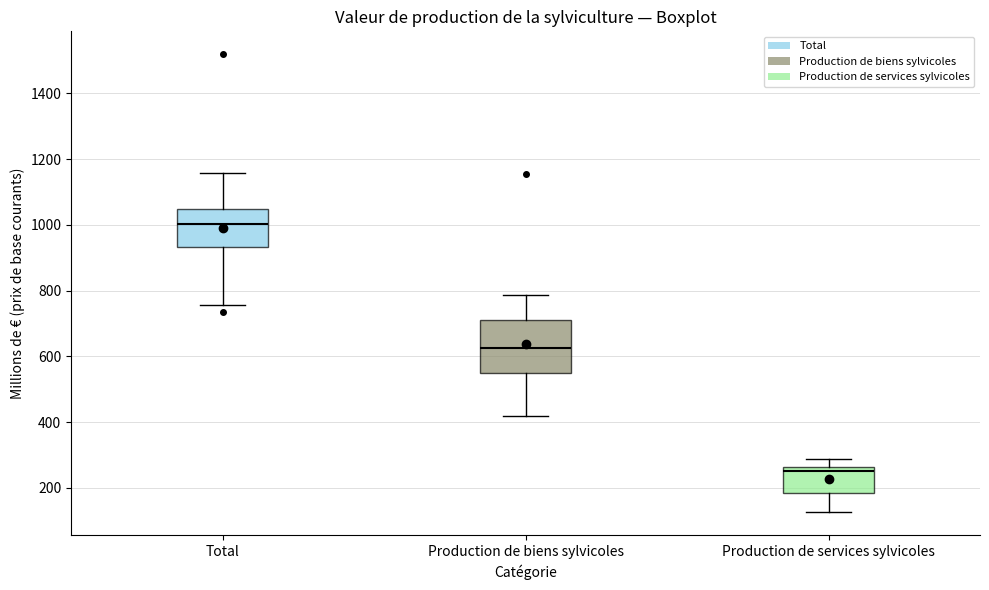

Which box has the lowest median line?

Production de services sylvicoles